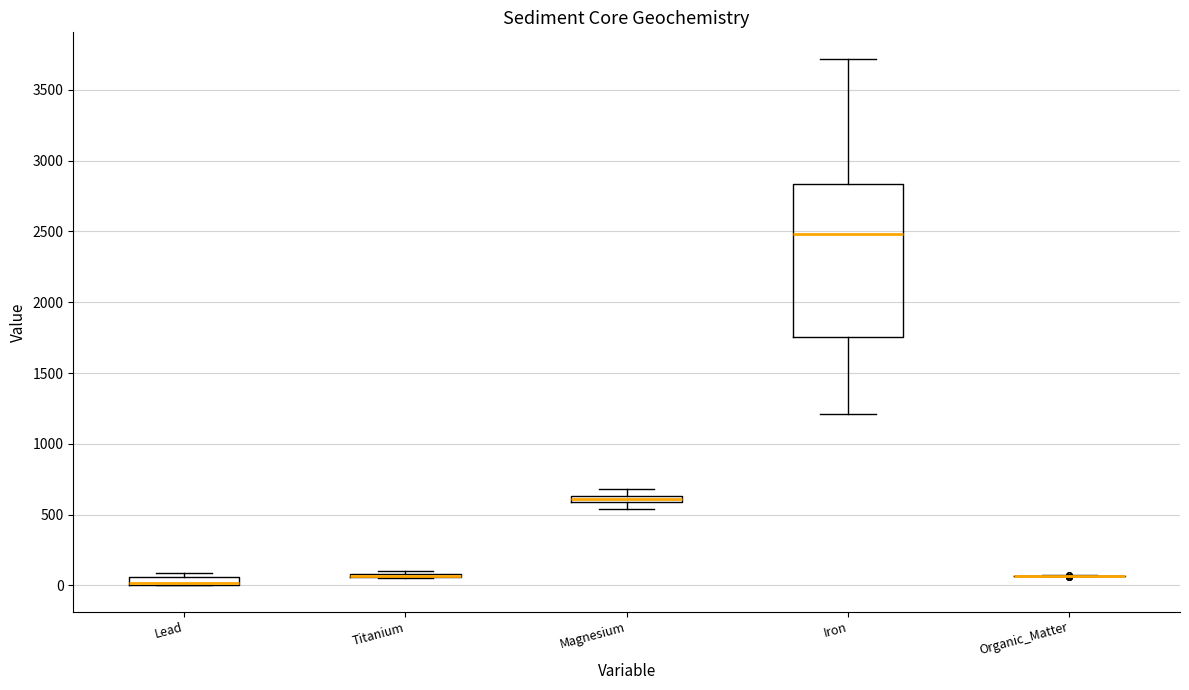

Where is the lower edge of the box for Iron on the y-axis? The values are not printed on the chart, so give them approximately, as read against the axis.

1750